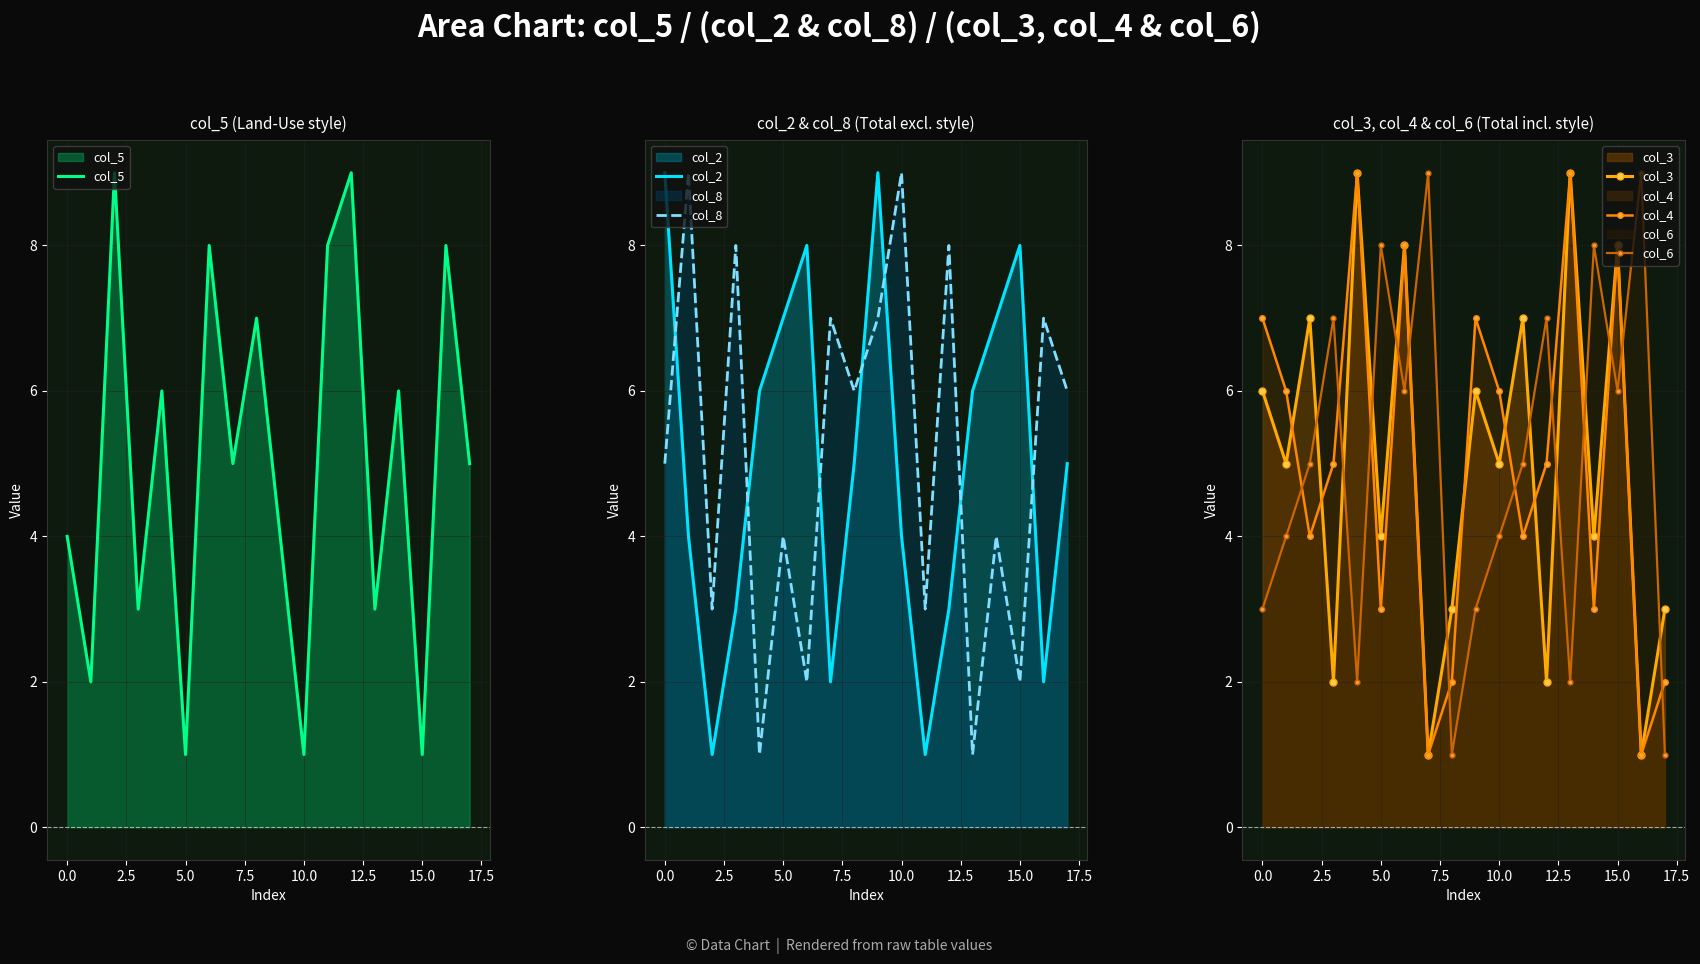

True or false: col_8 and col_2 intersect in this chart.

True